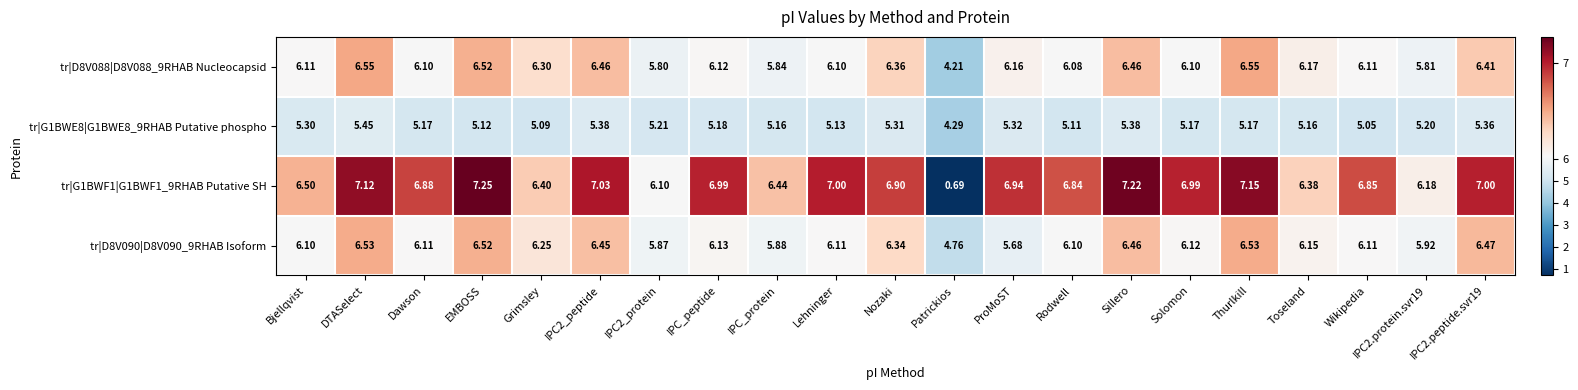

What is the difference between the highest and lowest values at Wikipedia?

1.8